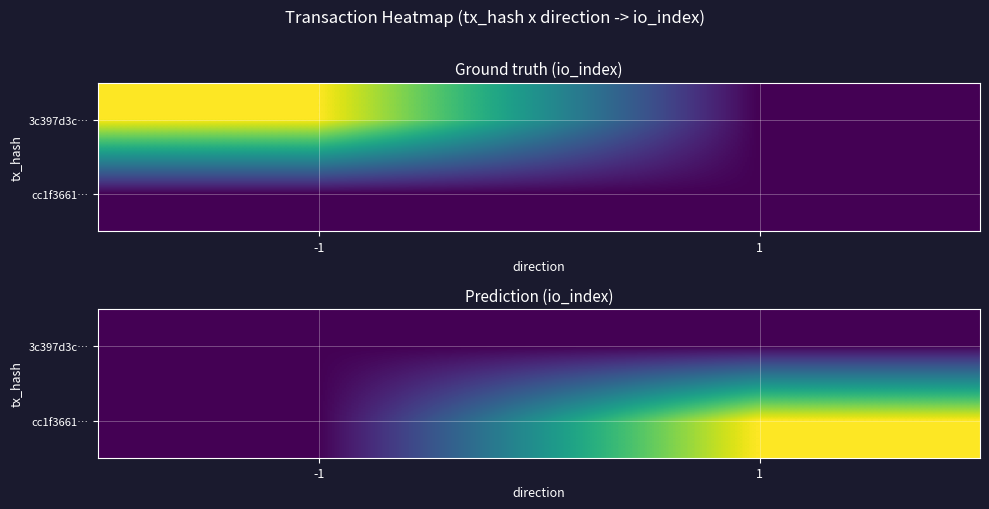

At how many categories does at least one series exceed 1809?

1